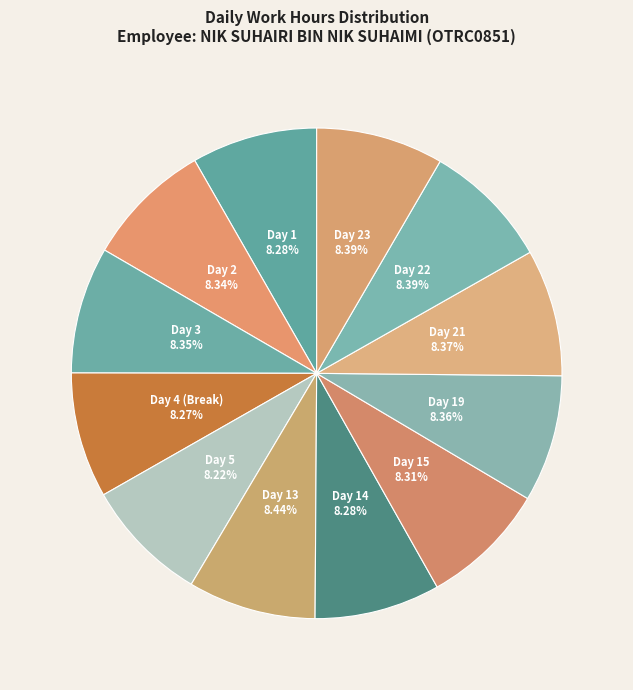

Do Day 13 and Day 22 together represent more than half of the pie?

No